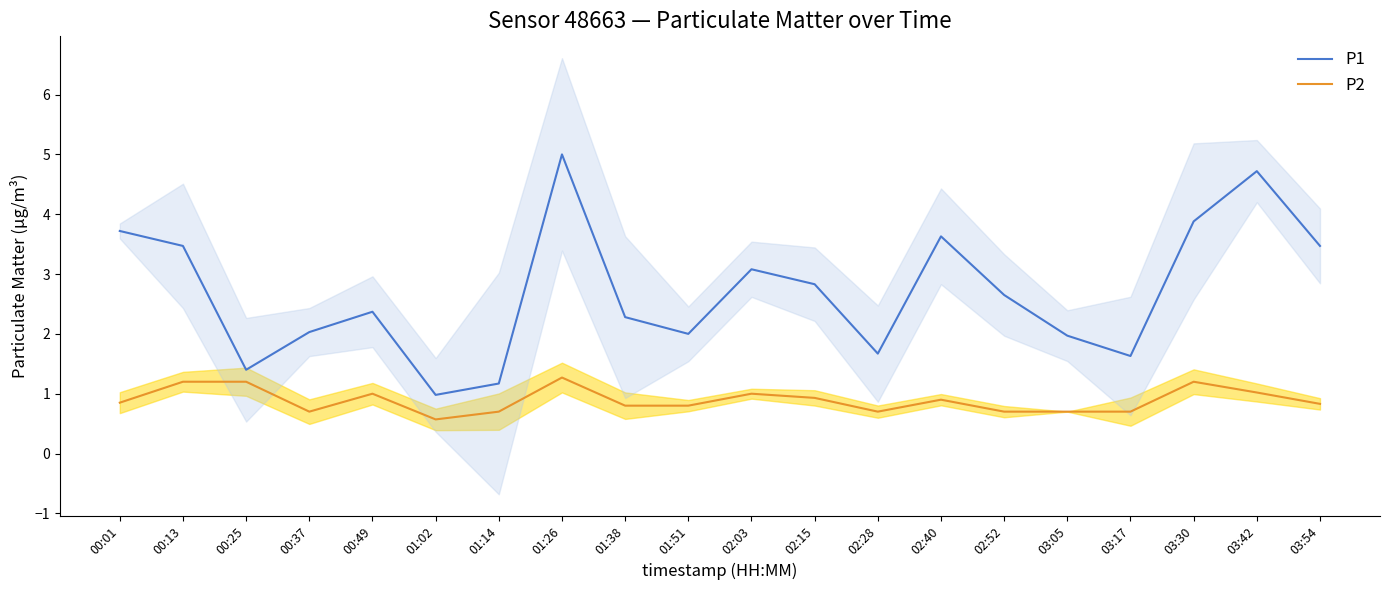

At which label does P1 reach its peak?

01:26